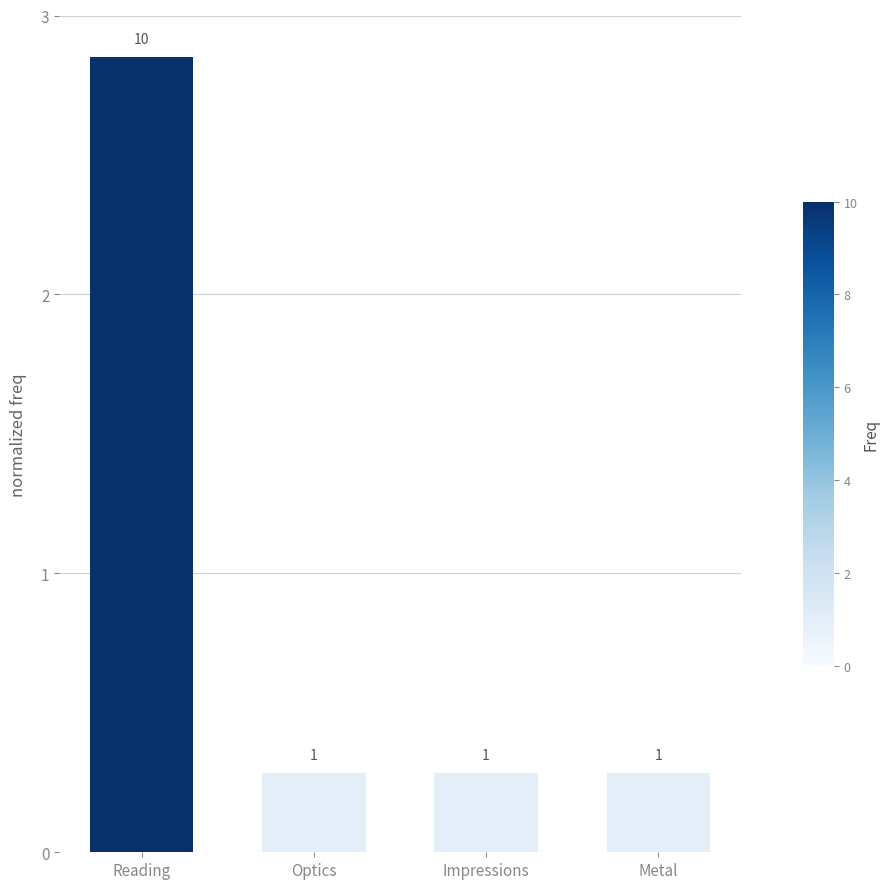

Are the bars horizontal?

No